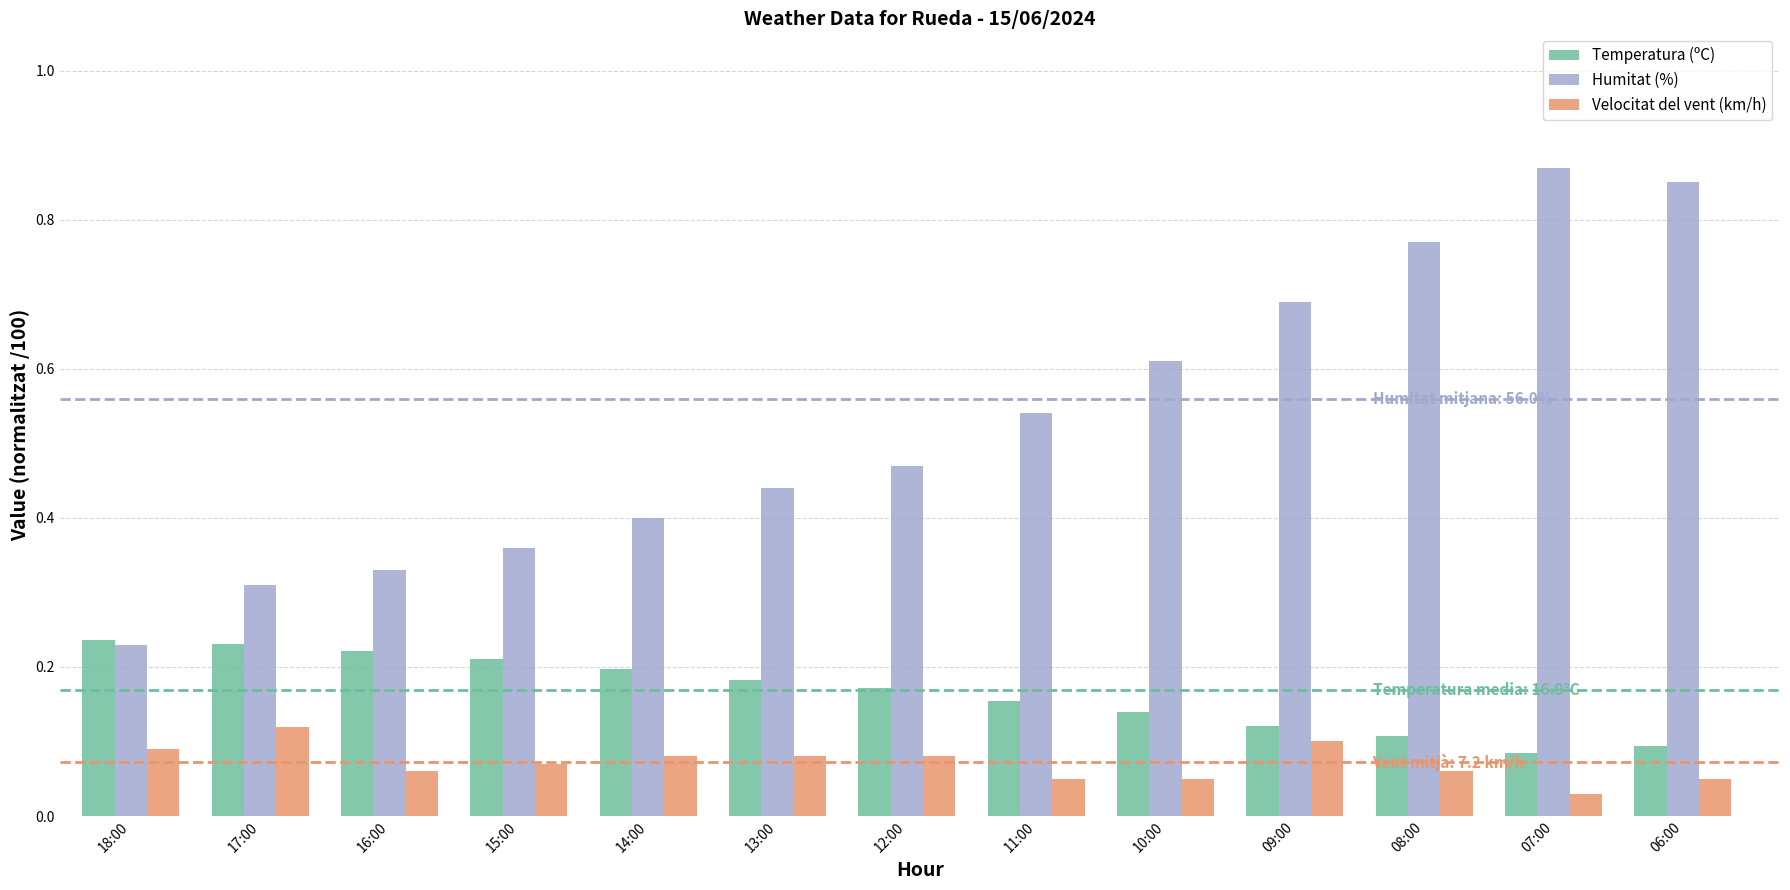

What is the sum of all Temperatura (ºC) values?

2.2